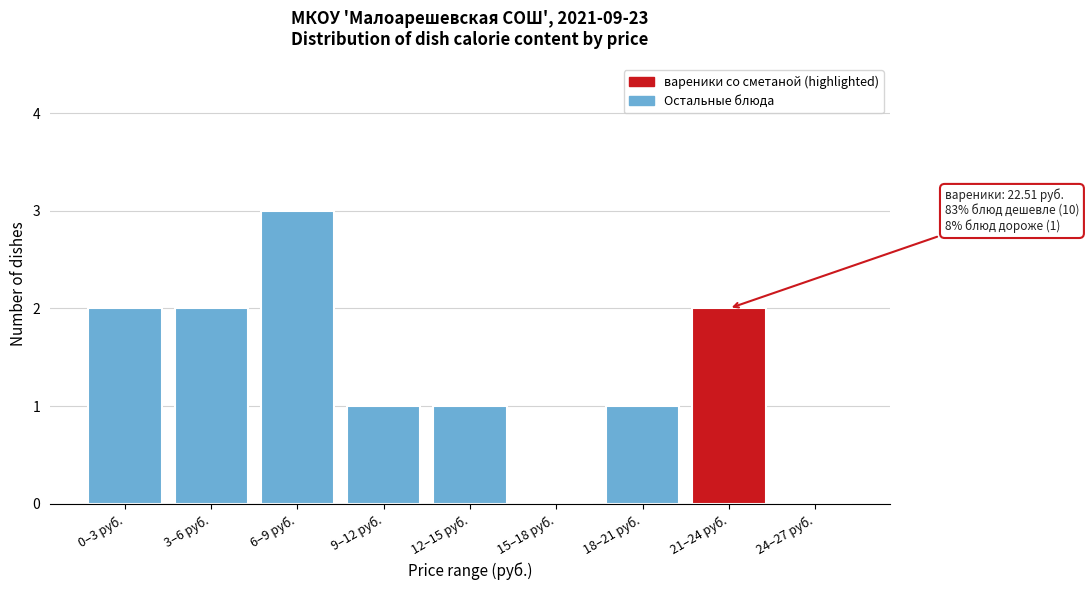

Reading left to right, what are all the values shown in this chart?

0–3 руб.=2	3–6 руб.=2	6–9 руб.=3	9–12 руб.=1	12–15 руб.=1	15–18 руб.=0	18–21 руб.=1	21–24 руб.=2	24–27 руб.=0